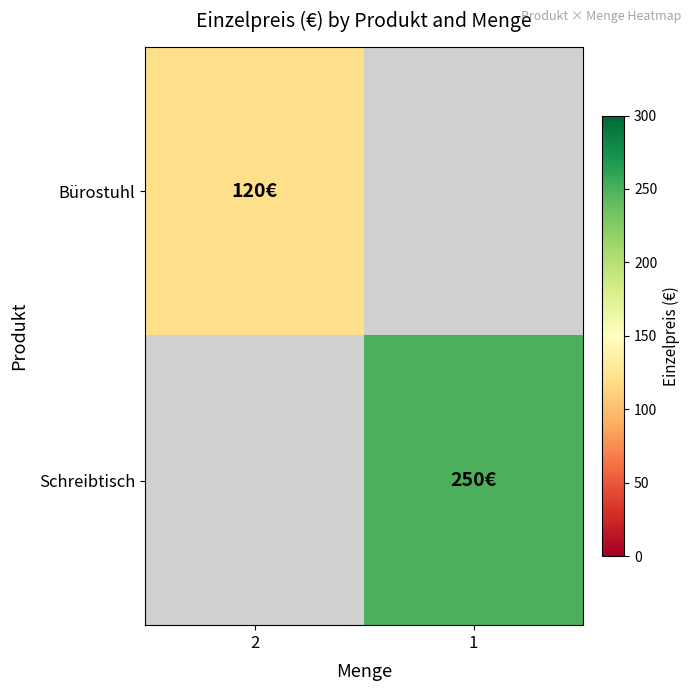

At which label does Bürostuhl reach its peak?

2